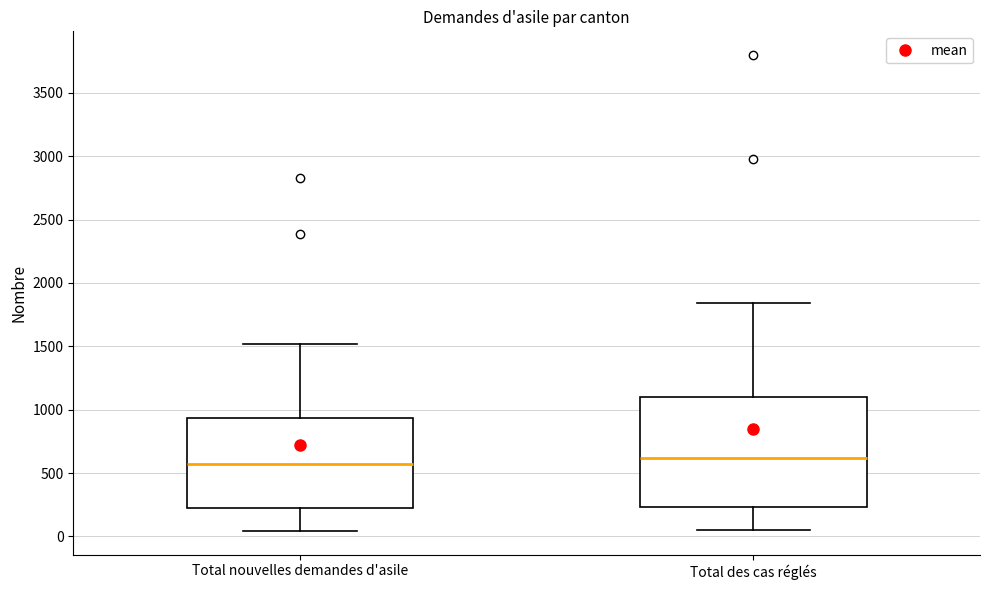

Which box is the tallest, from its lower edge to its upper edge?

Total des cas réglés